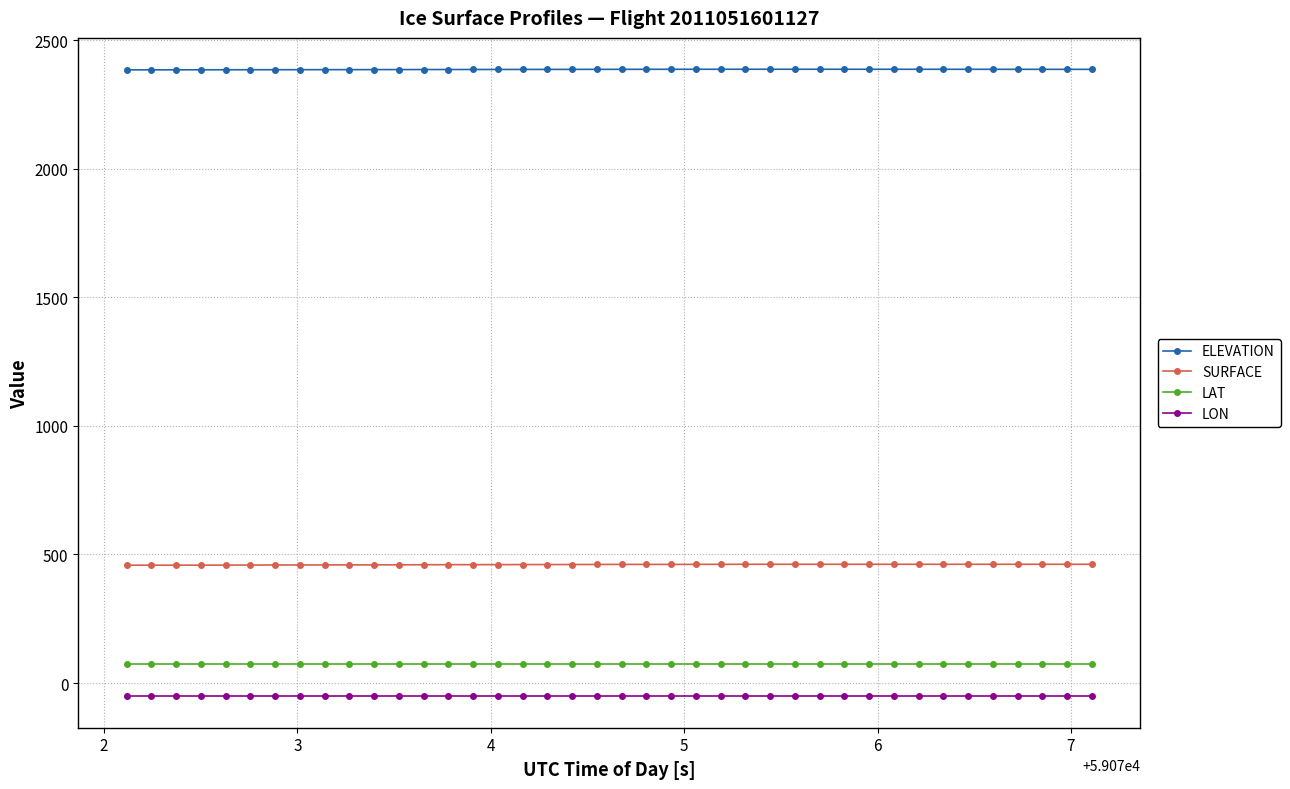

Rank the series by their maximum value, from highest to lowest.

ELEVATION, SURFACE, LAT, LON